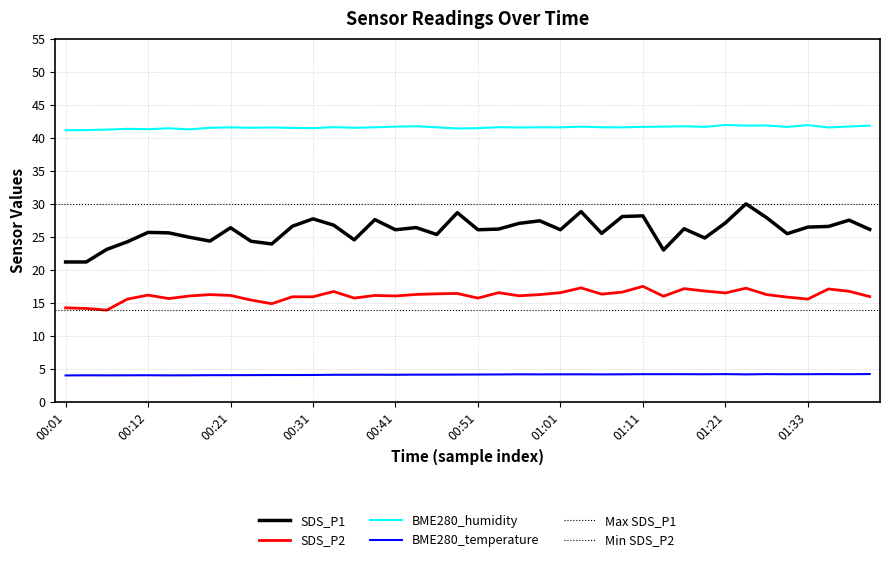

True or false: BME280_temperature and SDS_P1 cross at least once.

False